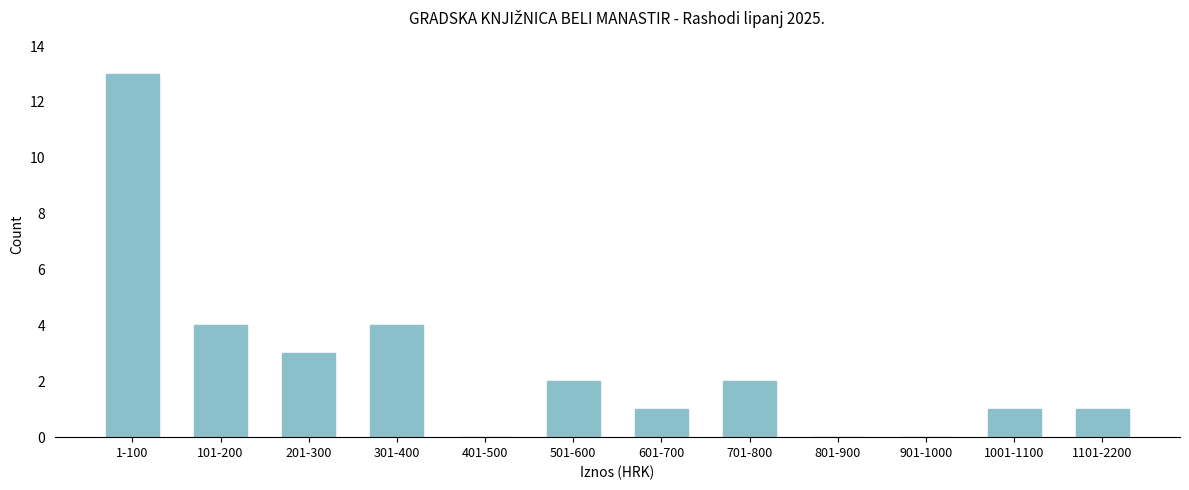

Reading right to left, extract all data points from this chart.

1101-2200=1	1001-1100=1	901-1000=0	801-900=0	701-800=2	601-700=1	501-600=2	401-500=0	301-400=4	201-300=3	101-200=4	1-100=13